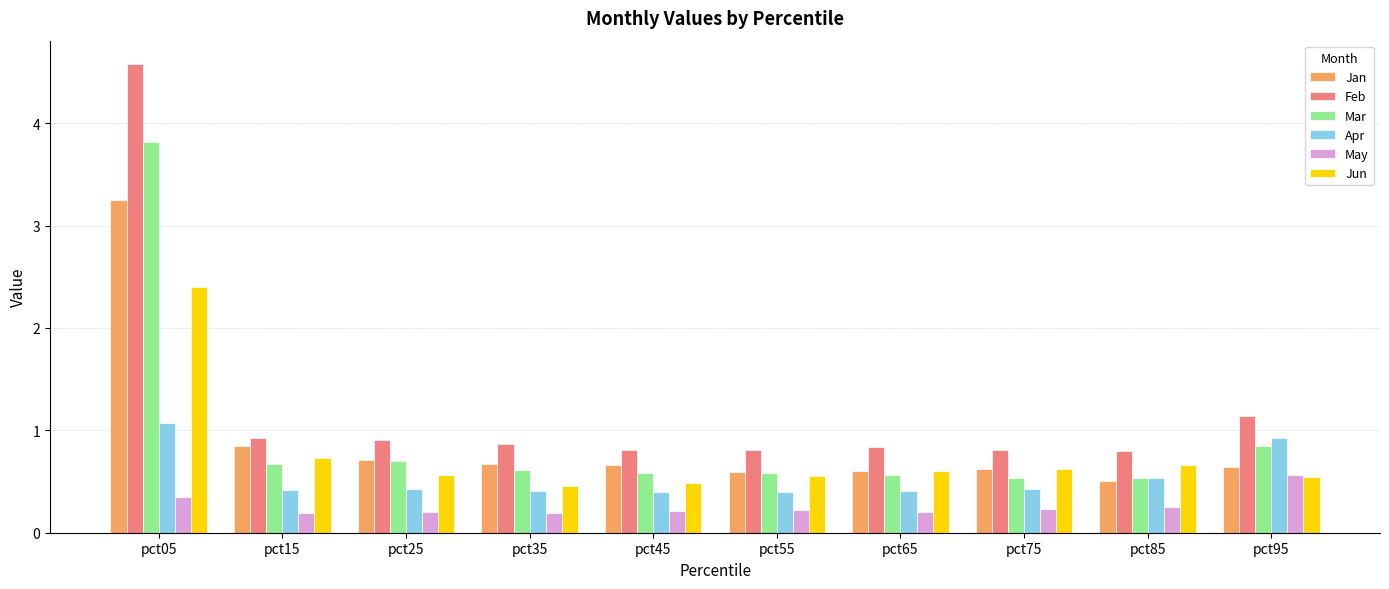

Which category has the highest value in the Apr series?

pct05